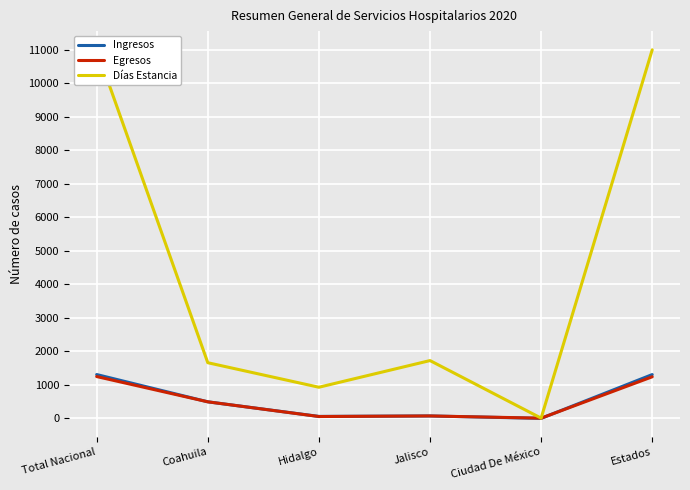

After their last crossing, which series has the higher values: Ingresos or Egresos?

Ingresos